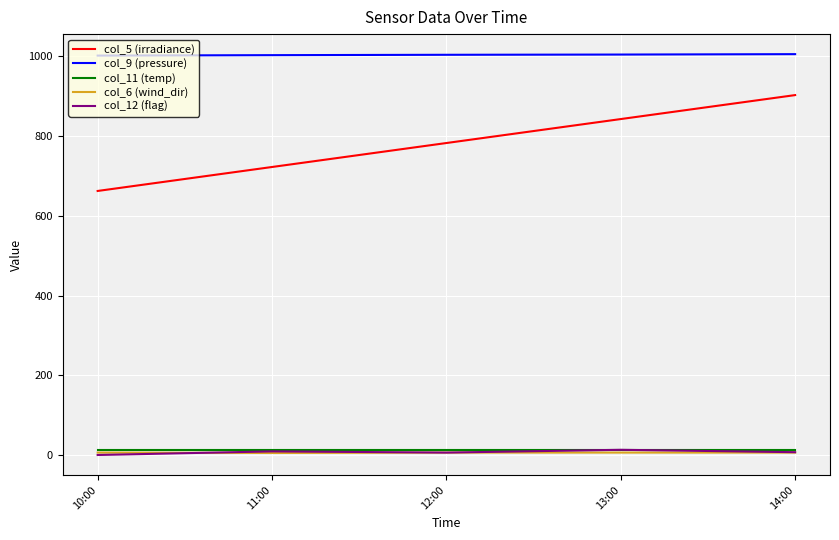

What position from the left is 13:00?

4